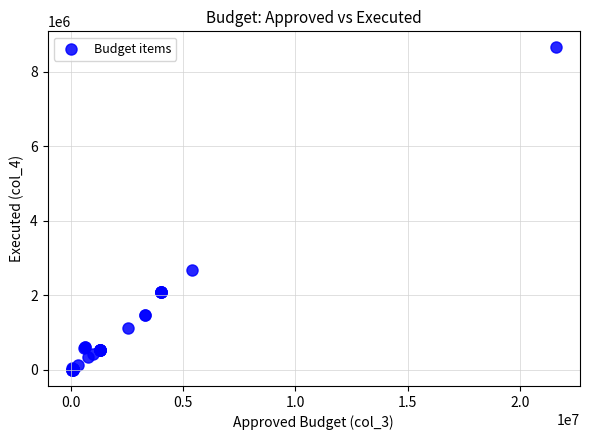

What Y value in the scatter plot is closest to 4326708?

2671260.5